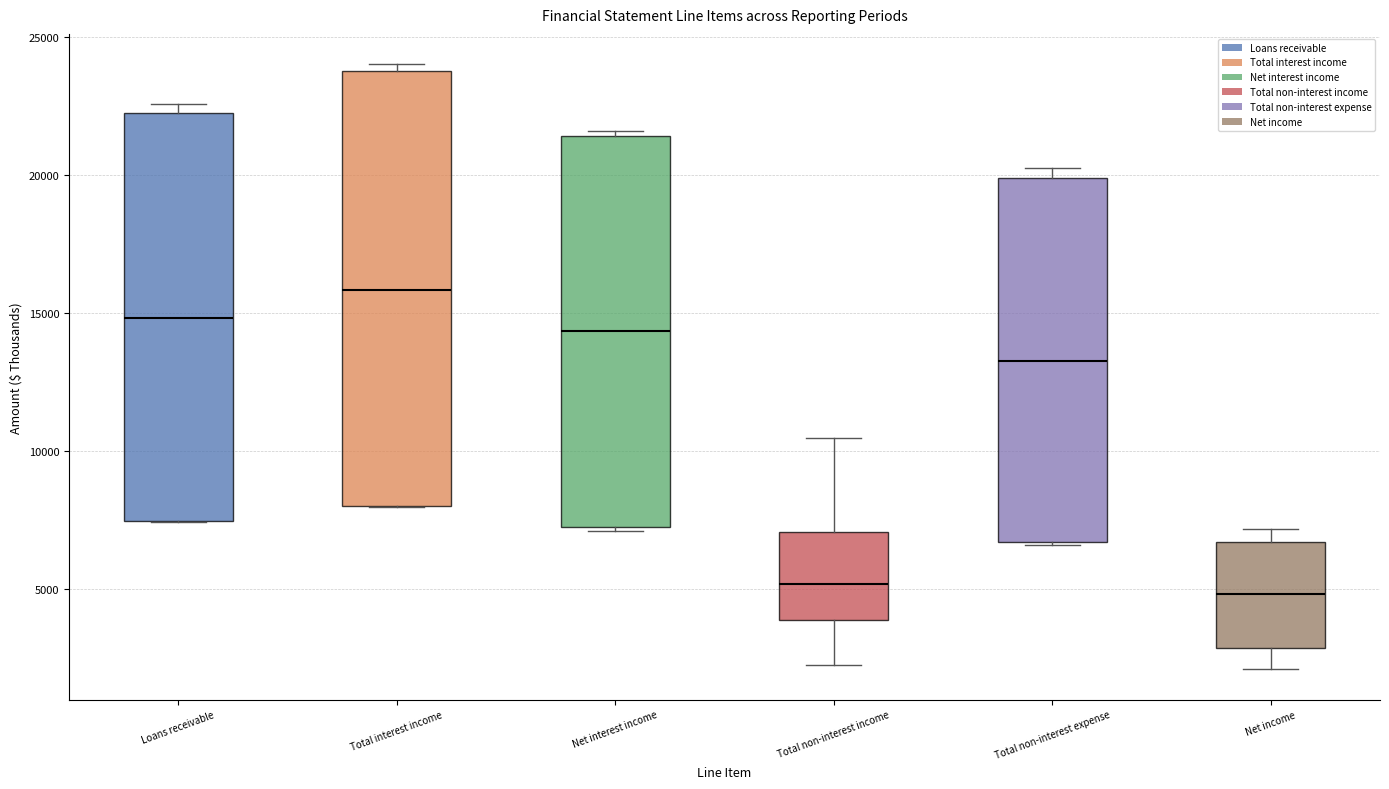

Reading left to right, transcribe this box plot: for each box, give where its median line is, the range the box spans, and where its two whiskers end, as read against the y-axis. The values are not printed on the chart, so give them approximately, as read against the axis.

Loans receivable: median 15000, box 7500 to 22500, whiskers 7500 to 22500 (just above the box's upper edge)
Total interest income: median 16000, box 8000 to 24000, whiskers 8000 to 24000 (just above the box's upper edge)
Net interest income: median 14500, box 7000 to 21500, whiskers 7000 (just below the box's lower edge) to 21500 (just above the box's upper edge)
Total non-interest income: median 5000, box 4000 to 7000, whiskers 2000 to 10500
Total non-interest expense: median 13500, box 6500 to 20000, whiskers 6500 to 20500
Net income: median 5000, box 3000 to 6500, whiskers 2000 to 7000